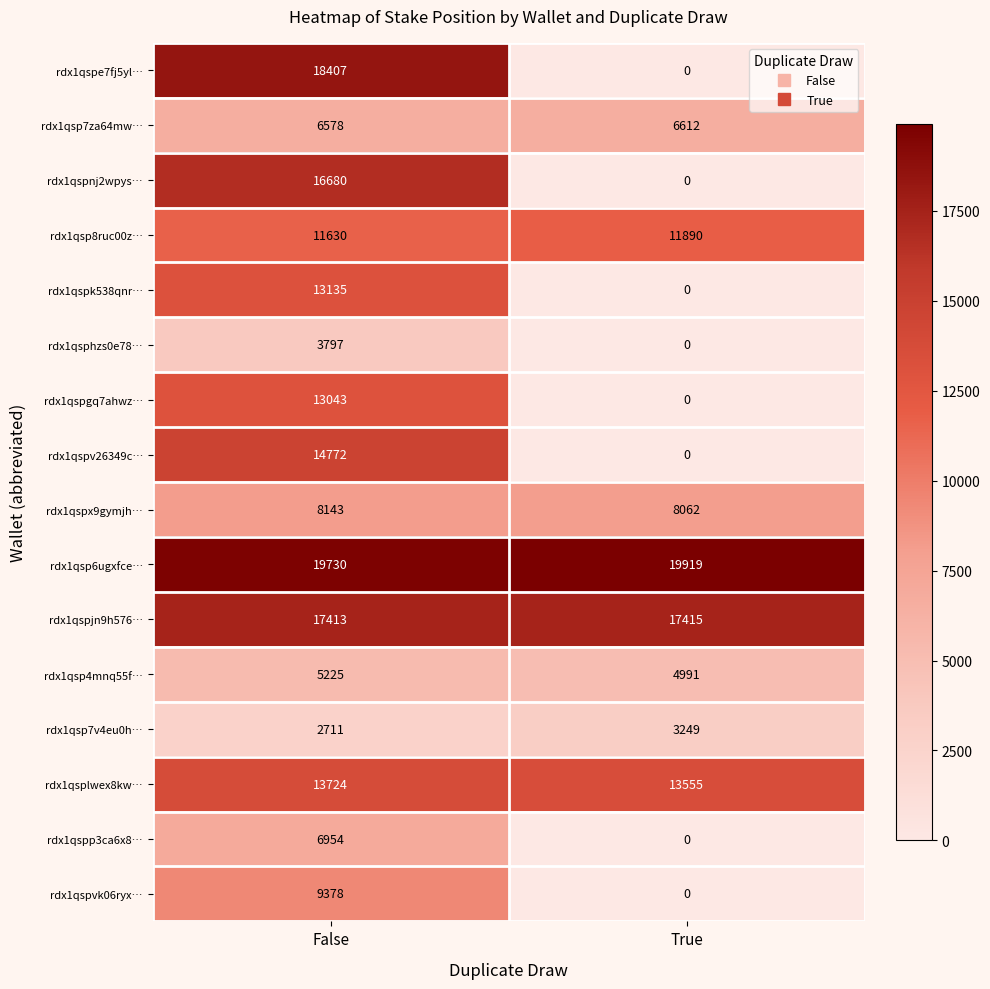

What is the sum of the rdx1qsp7v4eu0h… values at True and False?

5960